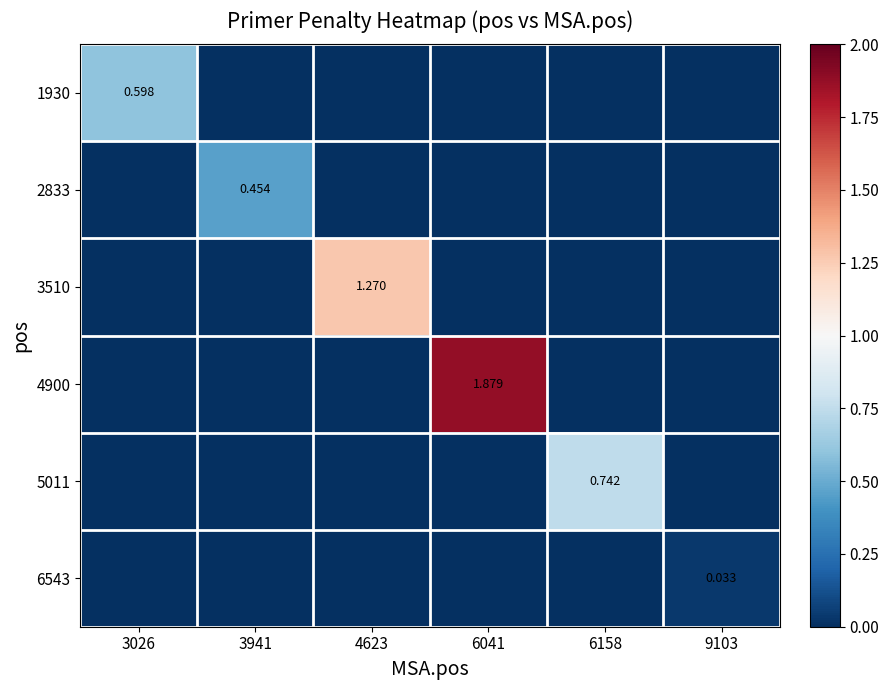

Rank the categories by 4900 value from lowest to highest.

3026, 3941, 4623, 6158, 9103, 6041